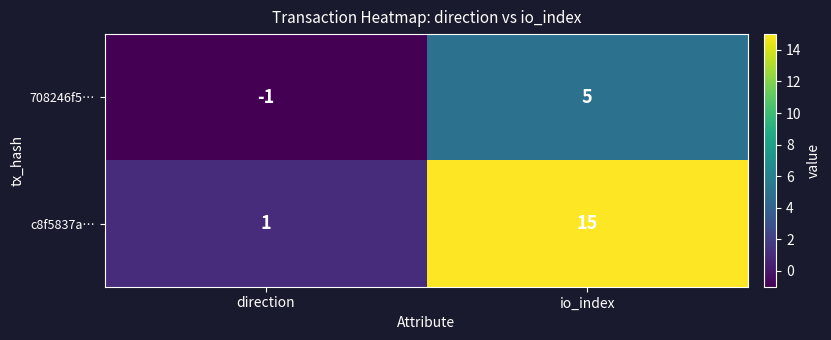

The value of 708246f5… at io_index is 5. True or false?

True